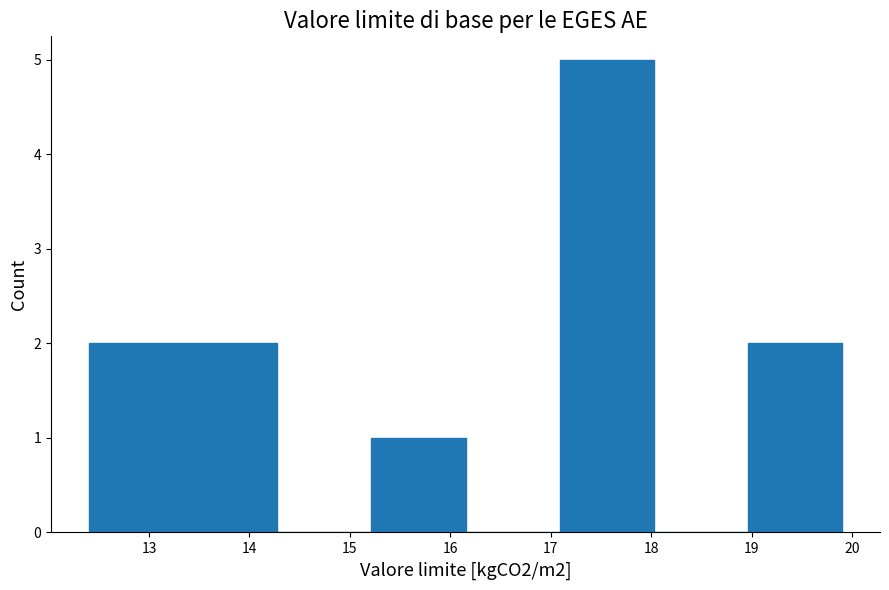

Reading left to right, transcribe this chart: for each bar, give the range it covers on the x-axis and its height. Neither the bar edges nor the heights are printed on the chart, so give them approximately, as read against the axes.

12.4 to 13.3: 2
13.3 to 14.3: 2
14.3 to 15.2: 0
15.2 to 16.2: 1
16.2 to 17.1: 0
17.1 to 18.0: 5
18.0 to 19.0: 0
19.0 to 19.9: 2